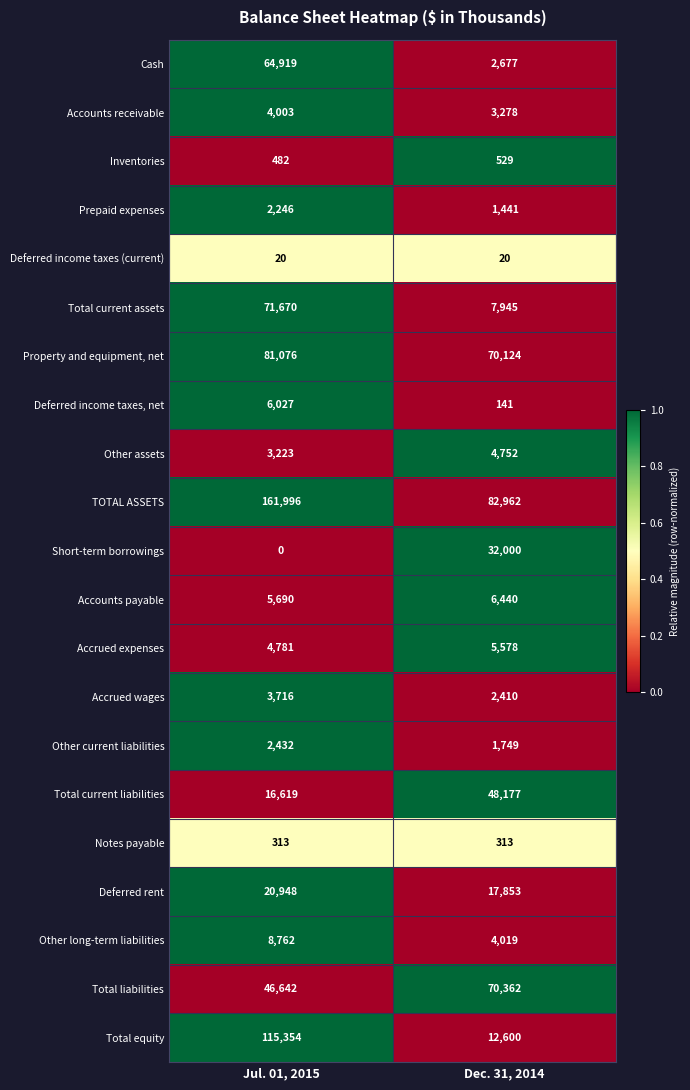

What is the sum of all Accrued expenses values?

10359